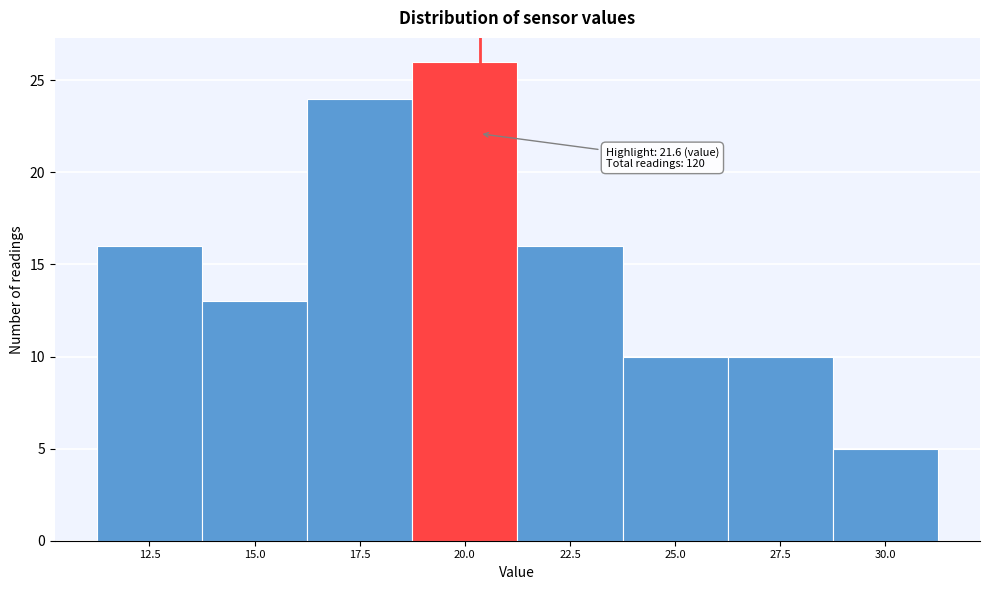

Reading left to right, extract all data points from this chart.

12.5=16	15.0=13	17.5=24	20.0=26	22.5=16	25.0=10	27.5=10	30.0=5